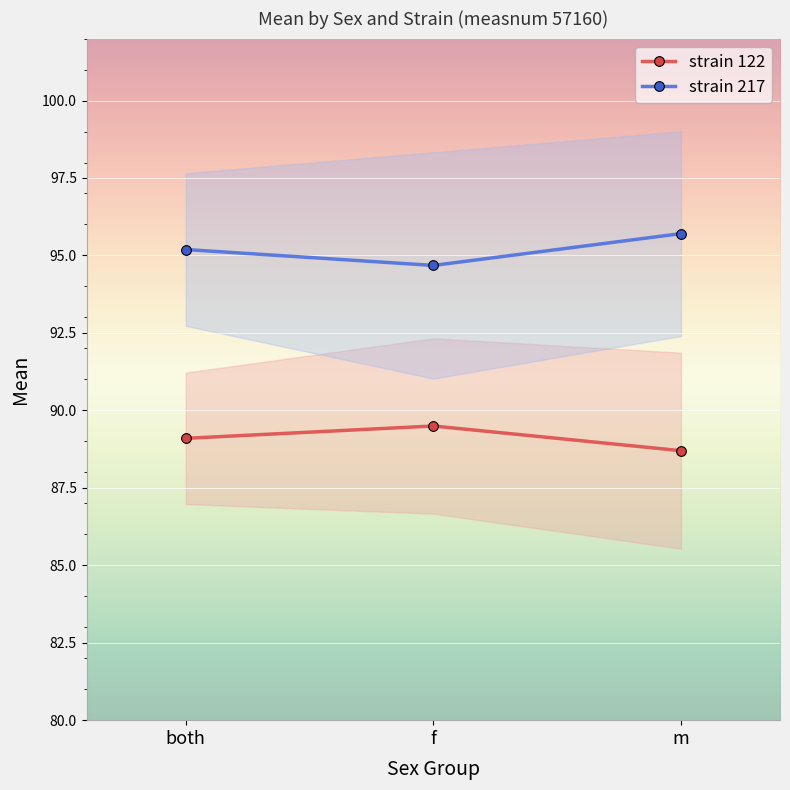

What is the difference between the maximum and minimum values in the strain 217 series?

1.0